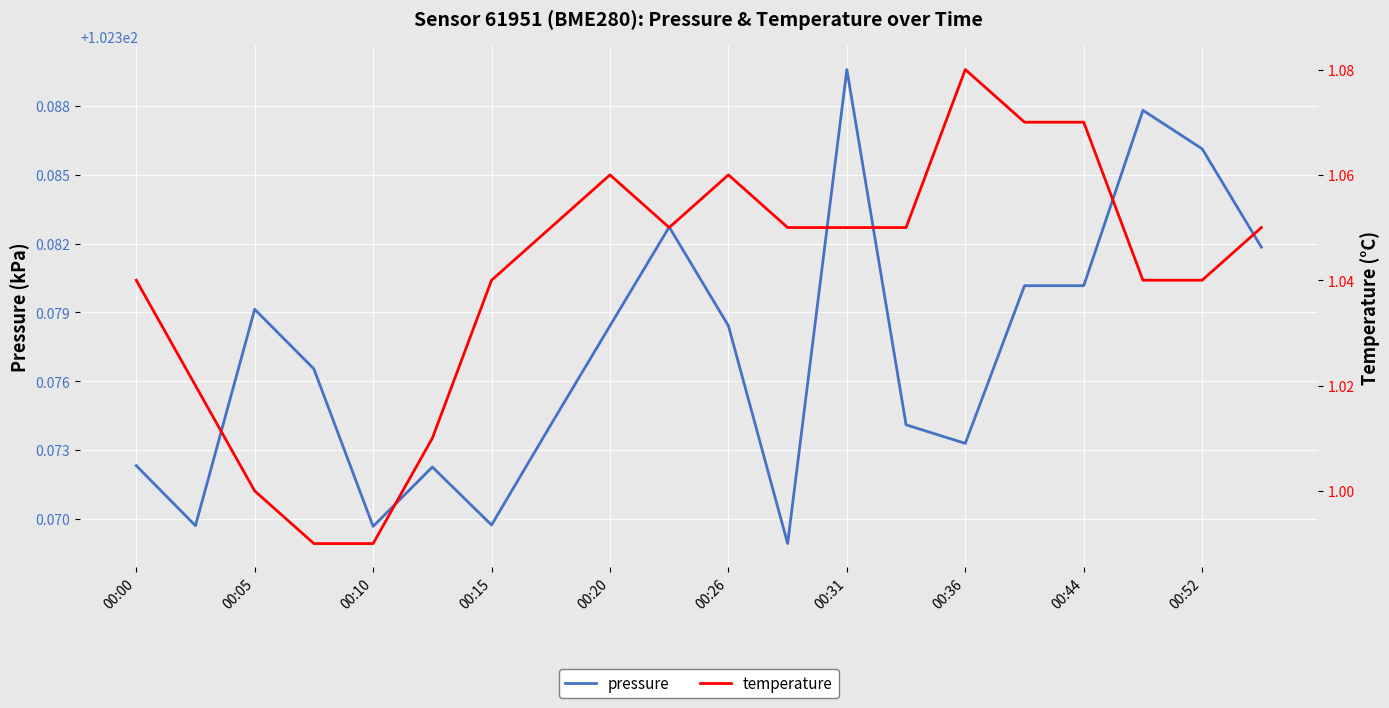

What is the maximum value for pressure?

102.4